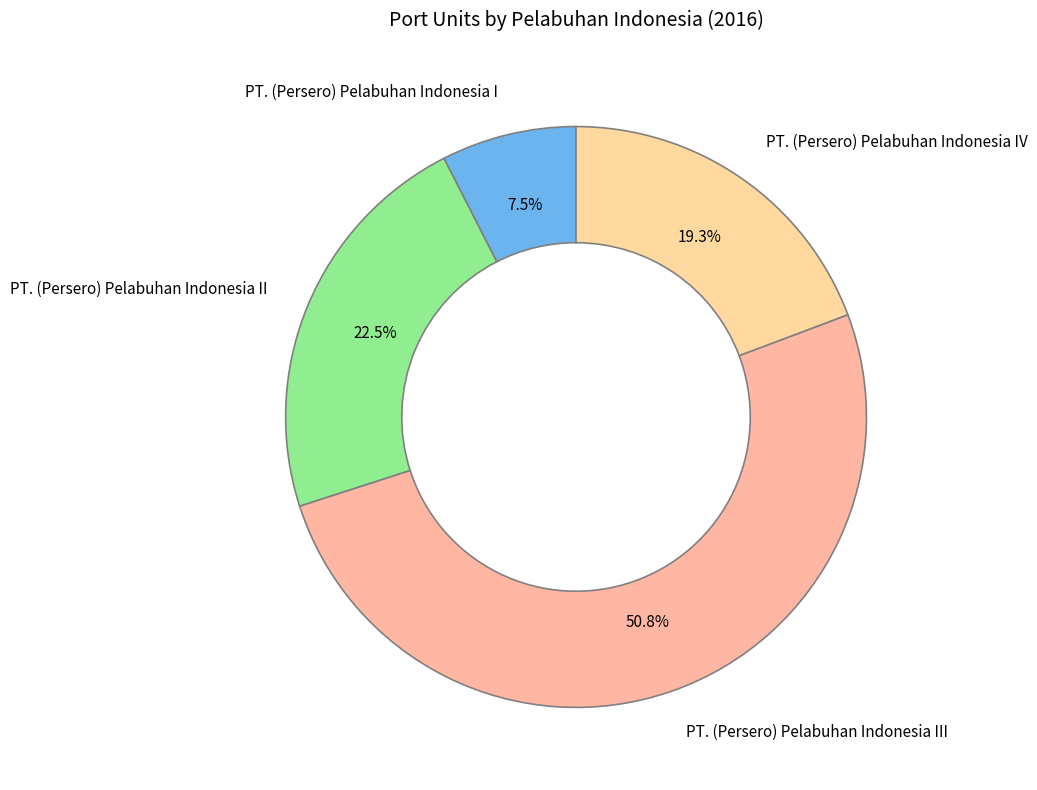

Rank the categories by value from lowest to highest.

PT. (Persero) Pelabuhan Indonesia I, PT. (Persero) Pelabuhan Indonesia IV, PT. (Persero) Pelabuhan Indonesia II, PT. (Persero) Pelabuhan Indonesia III